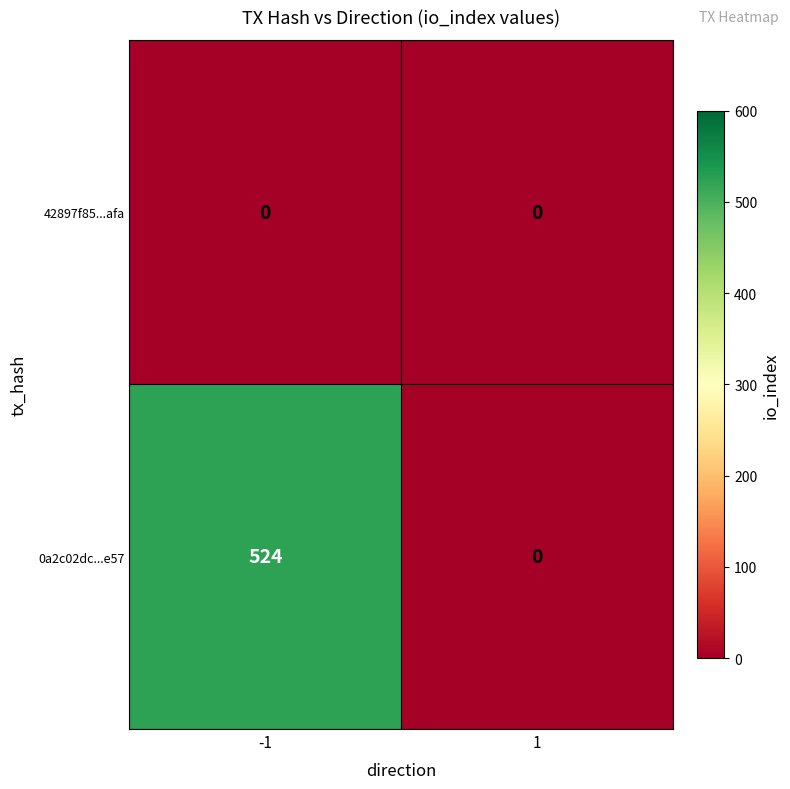

Which series has the widest spread of values?

0a2c02dc...e57